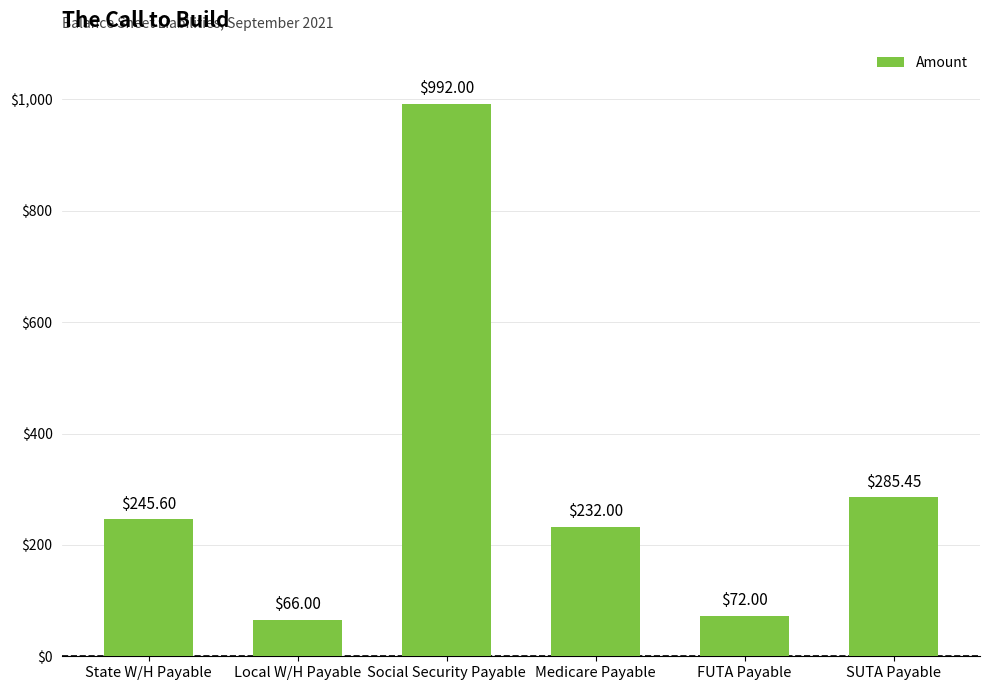

What is the ratio of the value at Local W/H Payable to the value at Social Security Payable?

0.1